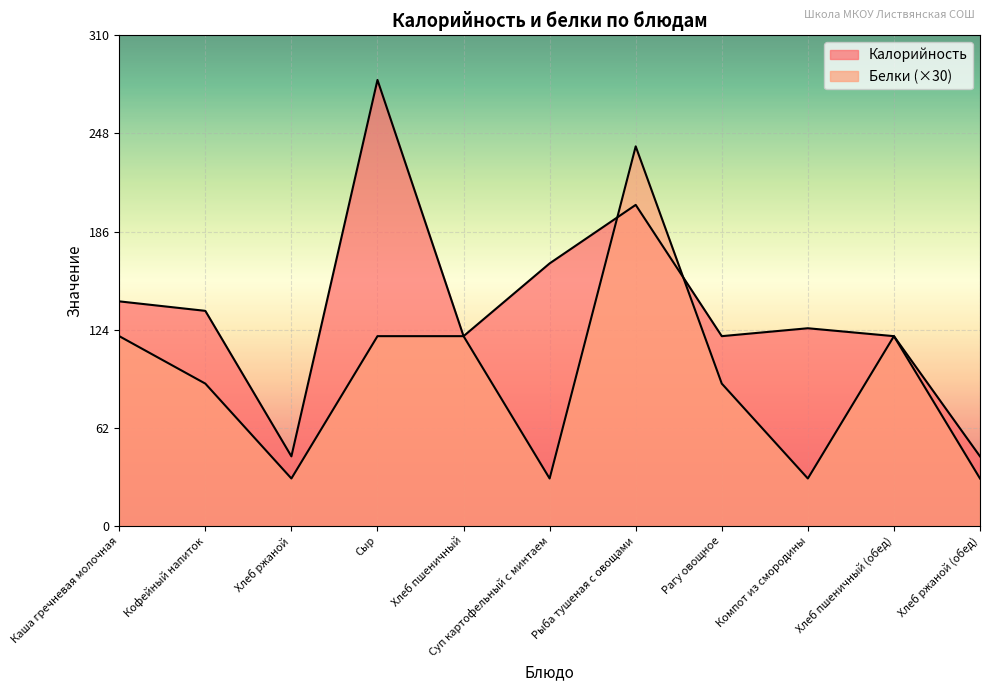

At how many categories does at least one series exceed 136?

4